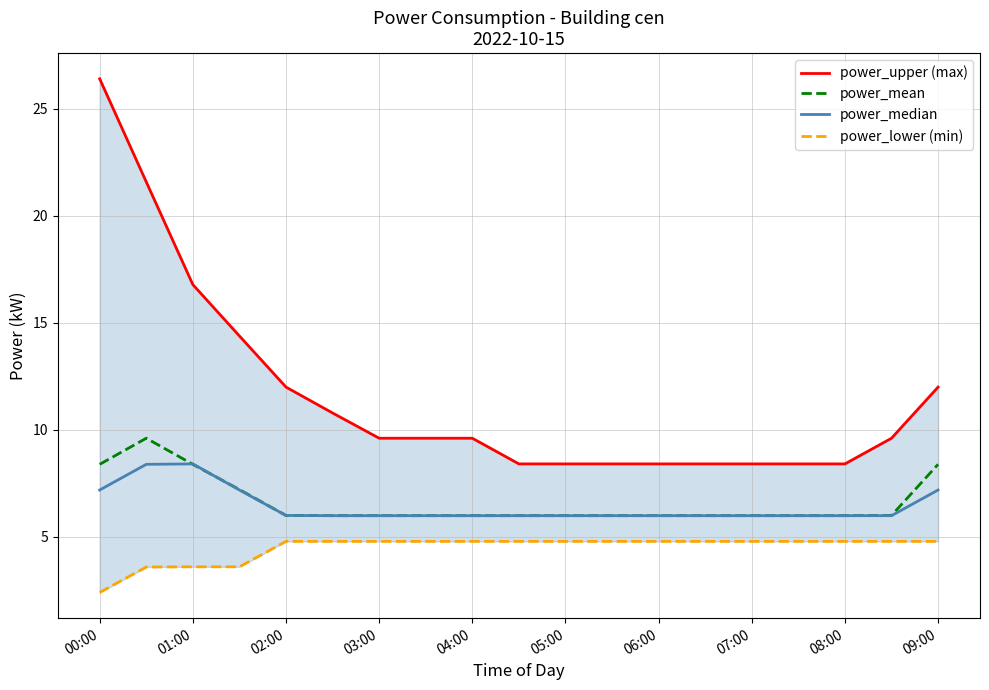

What is the lowest value of the power_mean series?

6.0